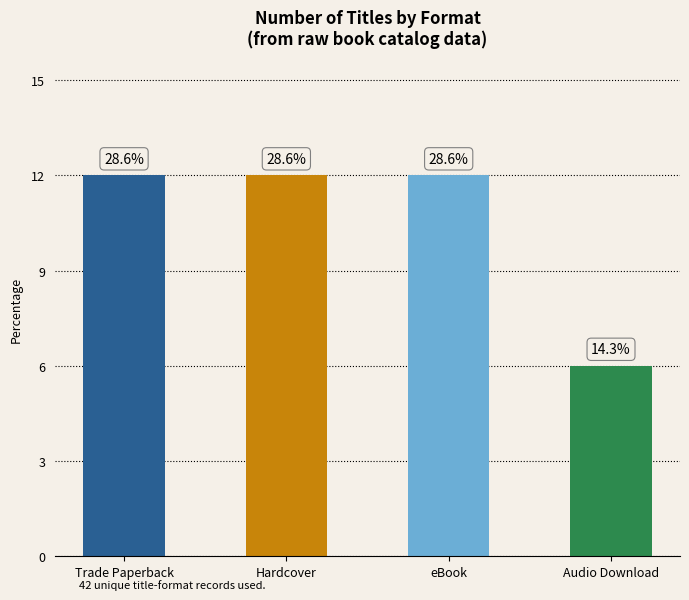

What is the smallest value displayed?

6